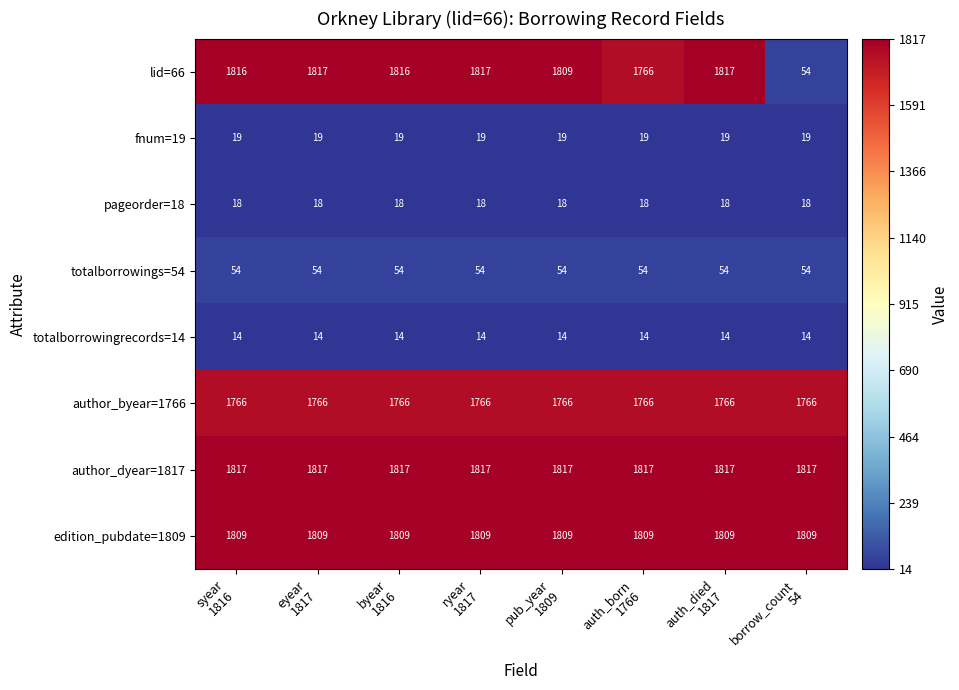

What is the lowest value of the author_dyear=1817 series?

1817